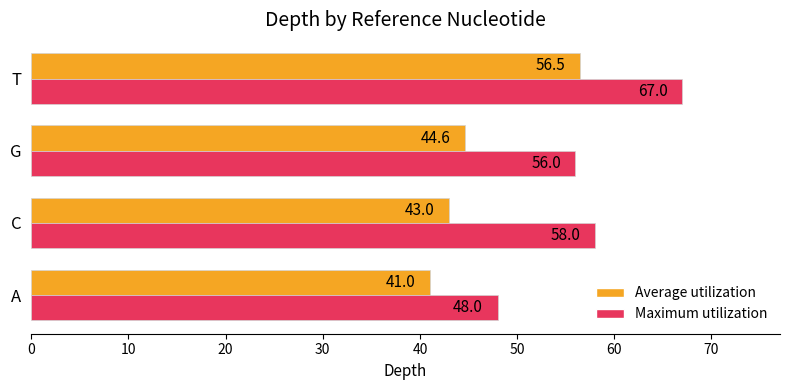

Rank the series by their maximum value, from highest to lowest.

Maximum utilization, Average utilization